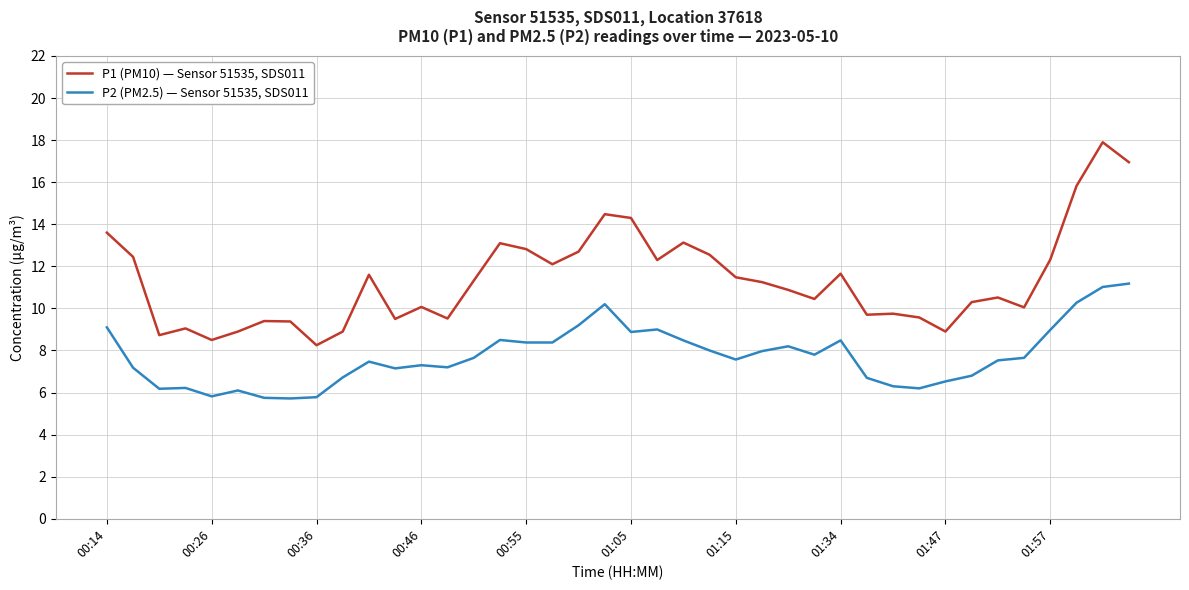

What is the difference between the maximum and minimum values in the P2 (PM2.5) — Sensor 51535, SDS011 series?

5.5